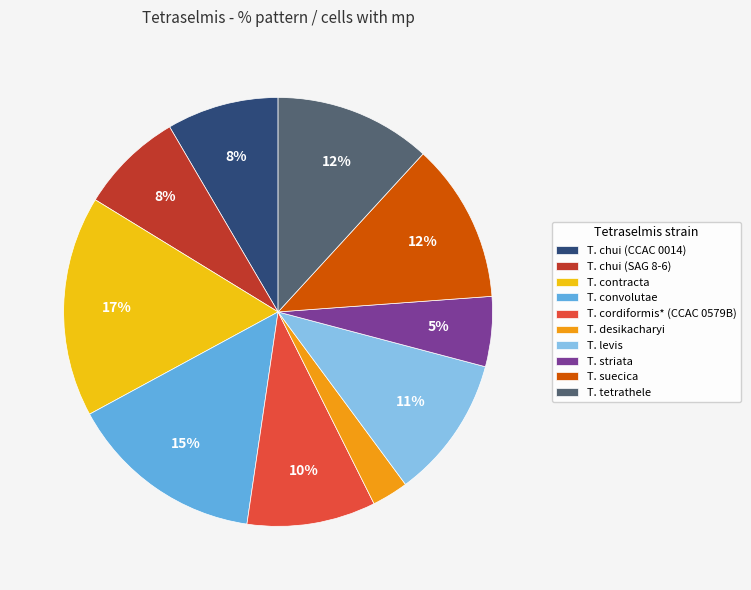

To the nearest percent, what is the difference between the largest and smallest slice percentages?

14%